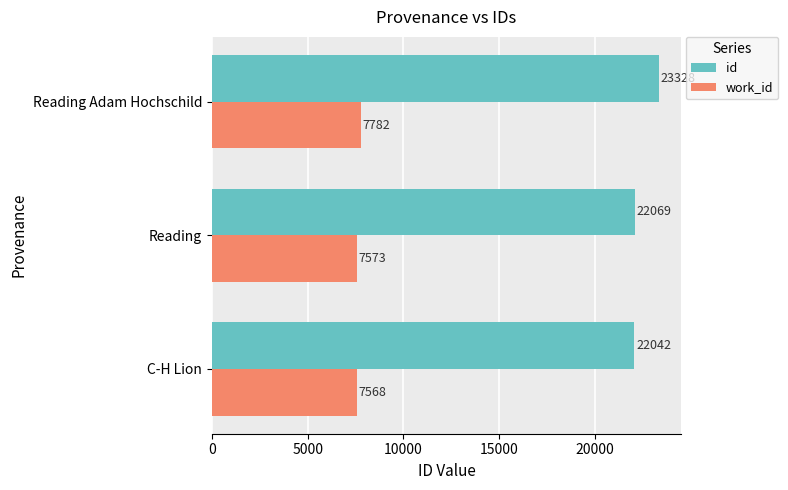

What is the average value of the work_id series?

7641